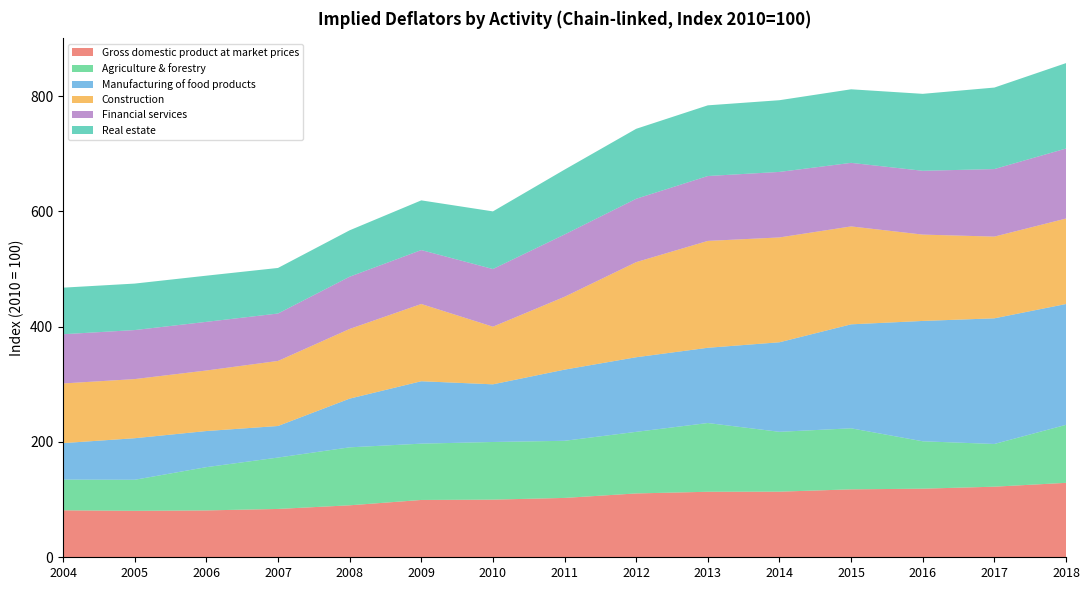

Reading left to right, transcribe all the data shown in this chart.

Gross domestic product at market prices: 81.4	80.6	81.3	83.8	90.2	99.4	100.0	103.0	110.7	113.6	113.8	117.8	119.0	122.5	129.1
Agriculture & forestry: 53.3	53.9	75.1	89.1	100.6	97.7	100.0	99.1	106.8	119.2	103.8	105.9	82.2	74.1	100.6
Manufacturing of food products: 63.3	72.1	62.6	54.7	84.5	108.2	100.0	123.4	129.4	130.5	155.3	180.4	208.7	218.0	209.6
Construction: 103.5	102.6	105.0	112.9	120.9	134.0	100.0	126.4	165.0	185.4	181.9	169.9	149.8	141.8	148.3
Financial services: 85.4	85.0	84.4	82.3	90.6	93.5	100.0	108.1	109.9	112.6	113.7	110.2	110.7	117.2	121.5
Real estate: 80.8	80.6	80.1	79.1	80.5	86.2	100.0	112.5	121.4	122.6	124.4	127.6	133.5	141.4	148.2